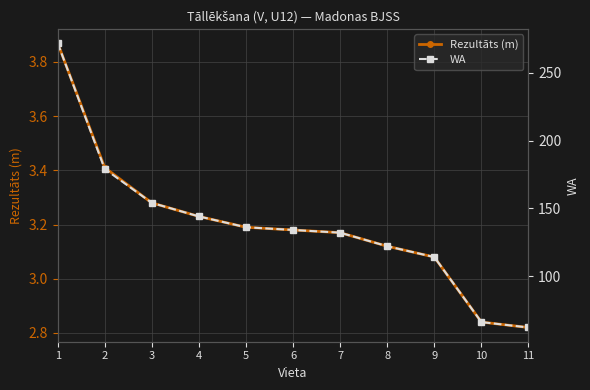

True or false: Rezultāts (m) has more than 0 interior local peaks.

False